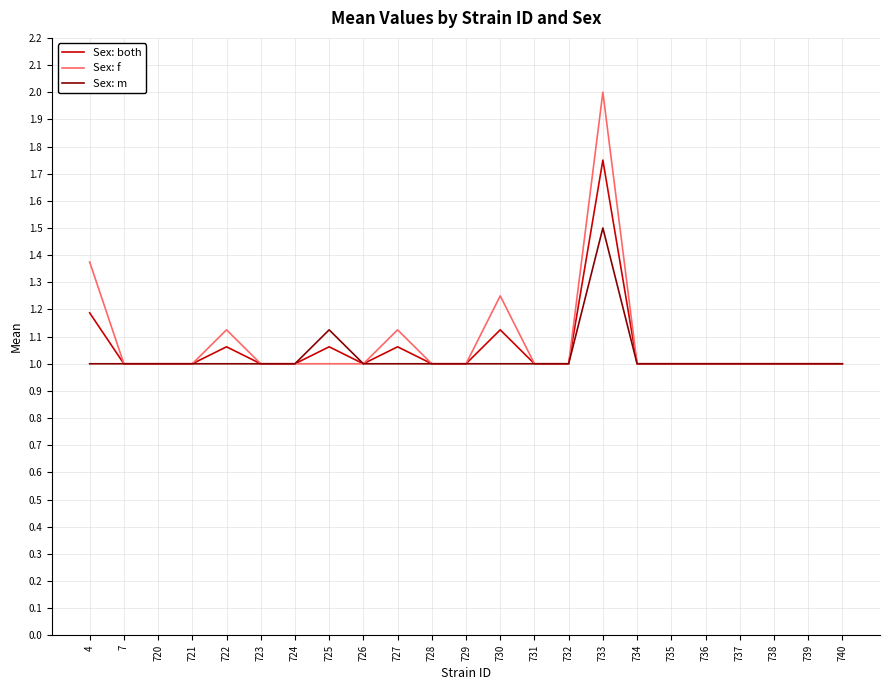

Which label corresponds to the largest value in the chart?

733